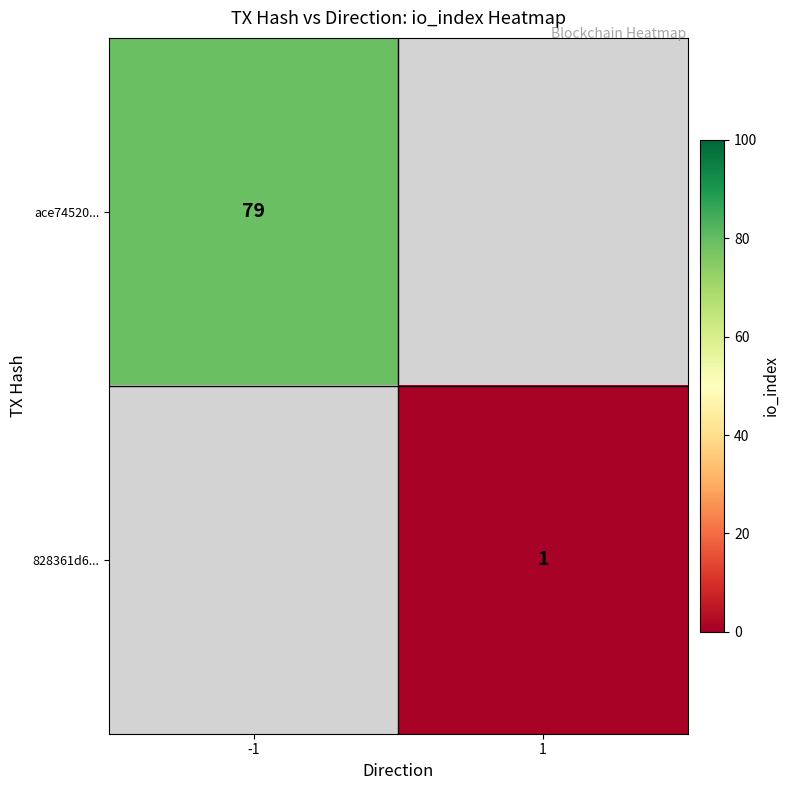

The value of ace74520... at -1 is 43. True or false?

False